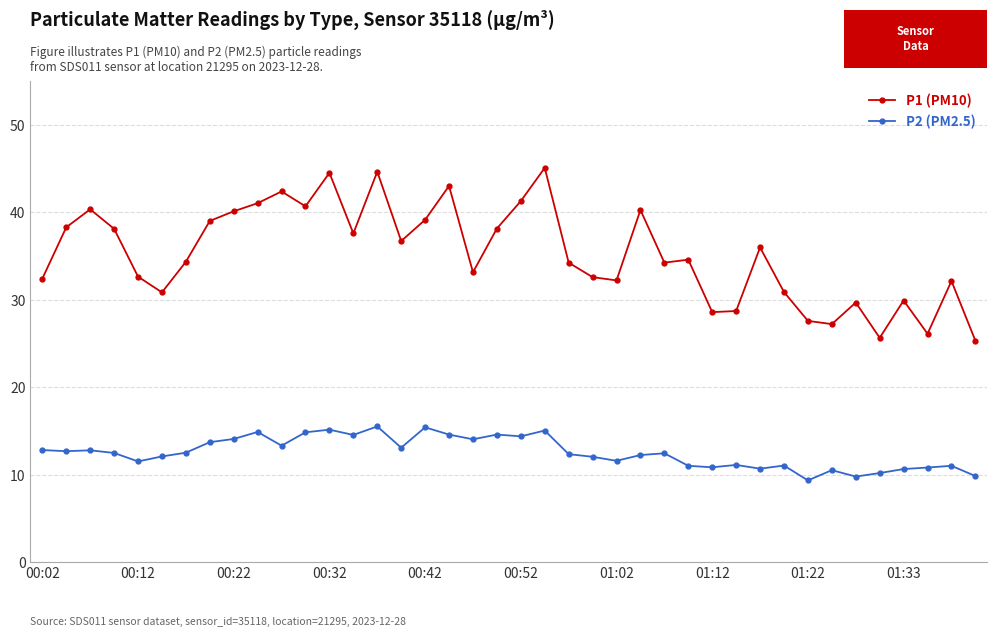

Rank the series by their average value, from lowest to highest.

P2 (PM2.5), P1 (PM10)